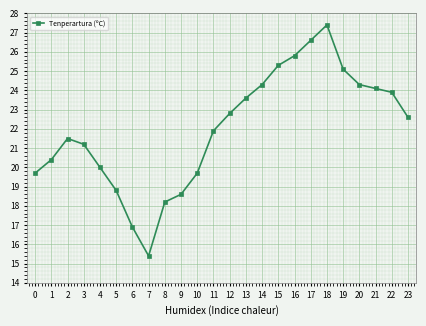

At which label is the value closest to 21?

3